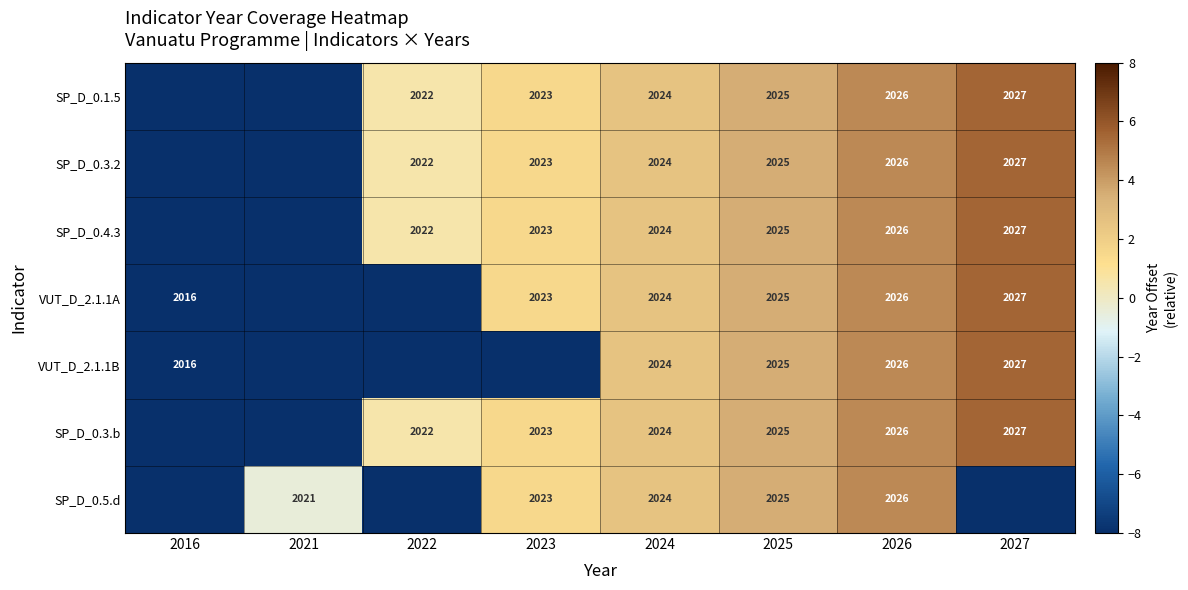

What is the sum of the SP_D_0.3.2 values at 2022 and 2023?

4045